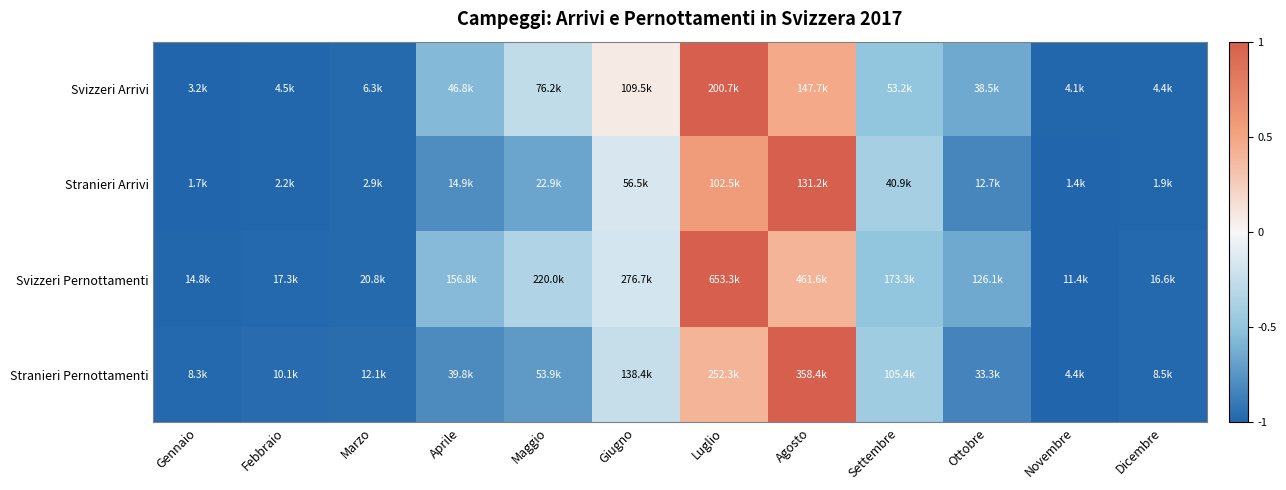

What is the minimum value shown in the chart?

-1.0